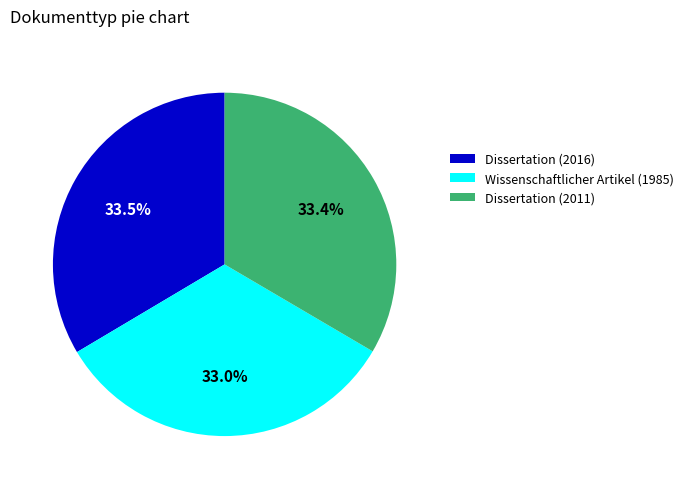

Does Wissenschaftlicher Artikel (1985) represent more than half of the total?

No